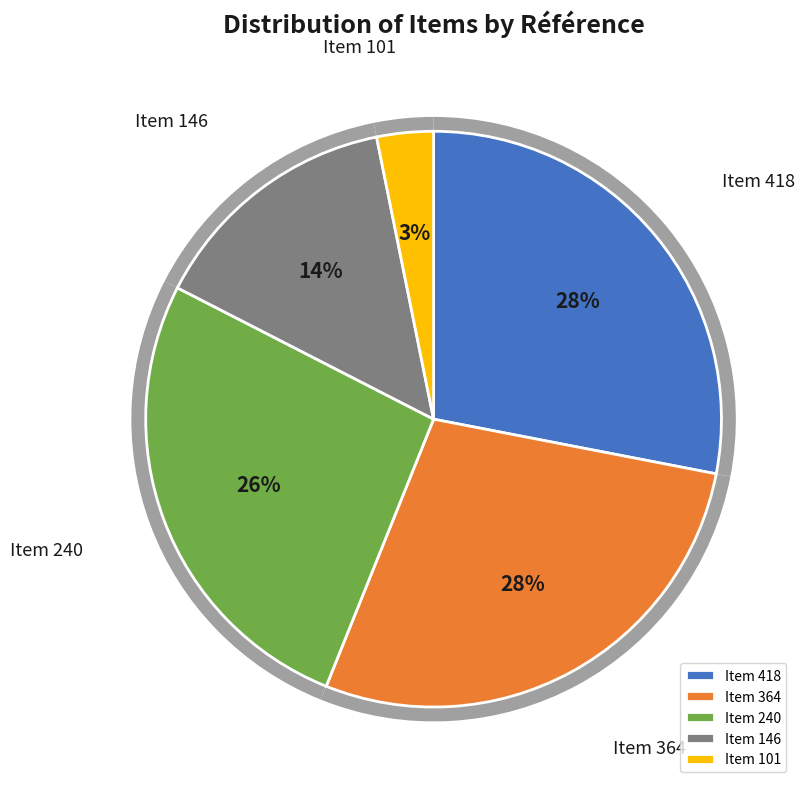

Combined, do Item 418 and Item 240 account for over 50%?

Yes